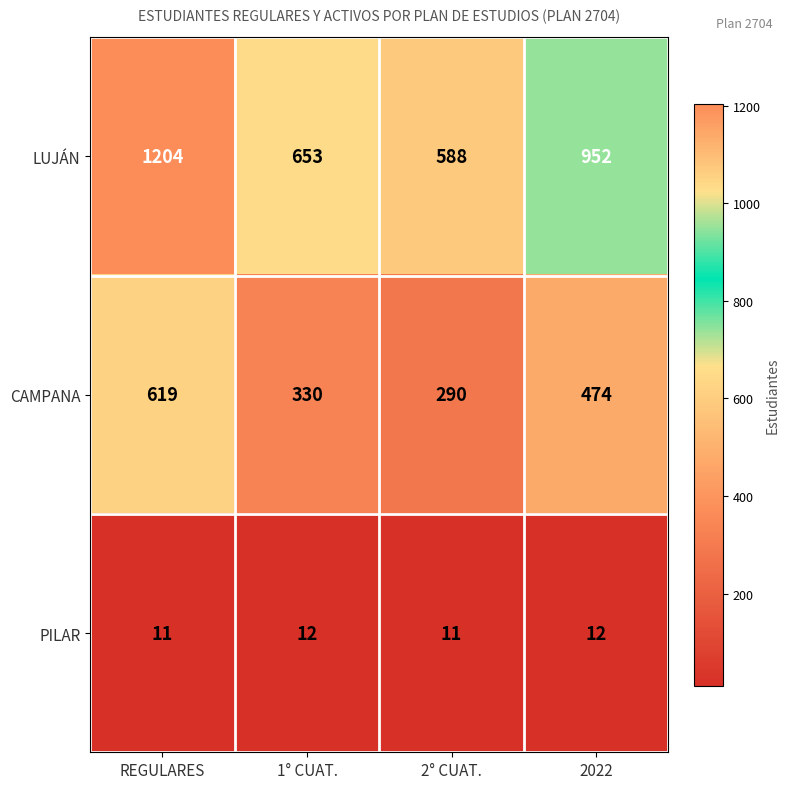

Where does the CAMPANA series first go above 474?

REGULARES